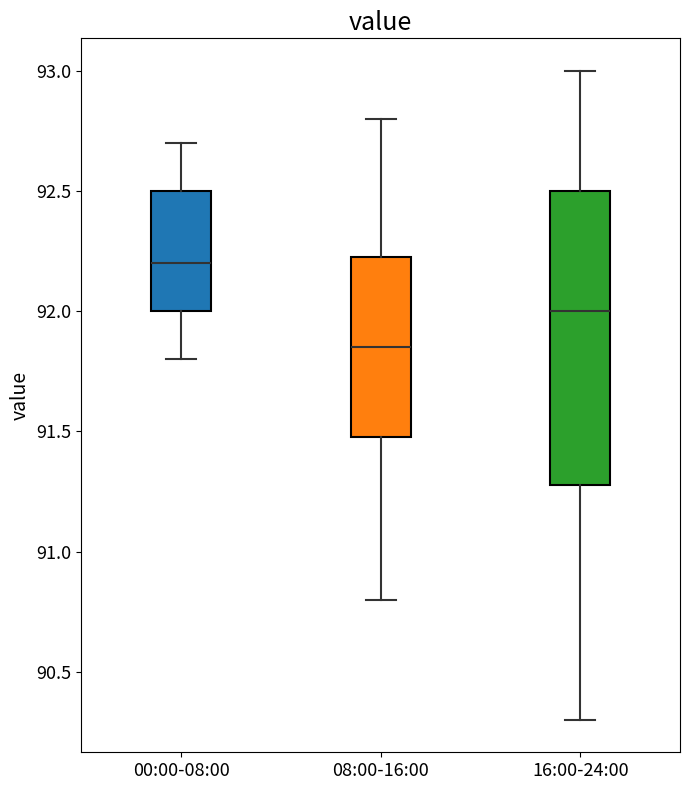

Reading left to right, transcribe this box plot: for each box, give where its median line is, the range the box spans, and where its two whiskers end, as read against the y-axis. The values are not printed on the chart, so give them approximately, as read against the axis.

00:00-08:00: median 92.20, box 92.00 to 92.50, whiskers 91.80 to 92.70
08:00-16:00: median 91.85, box 91.50 to 92.25, whiskers 90.80 to 92.80
16:00-24:00: median 92.00, box 91.30 to 92.50, whiskers 90.30 to 93.00